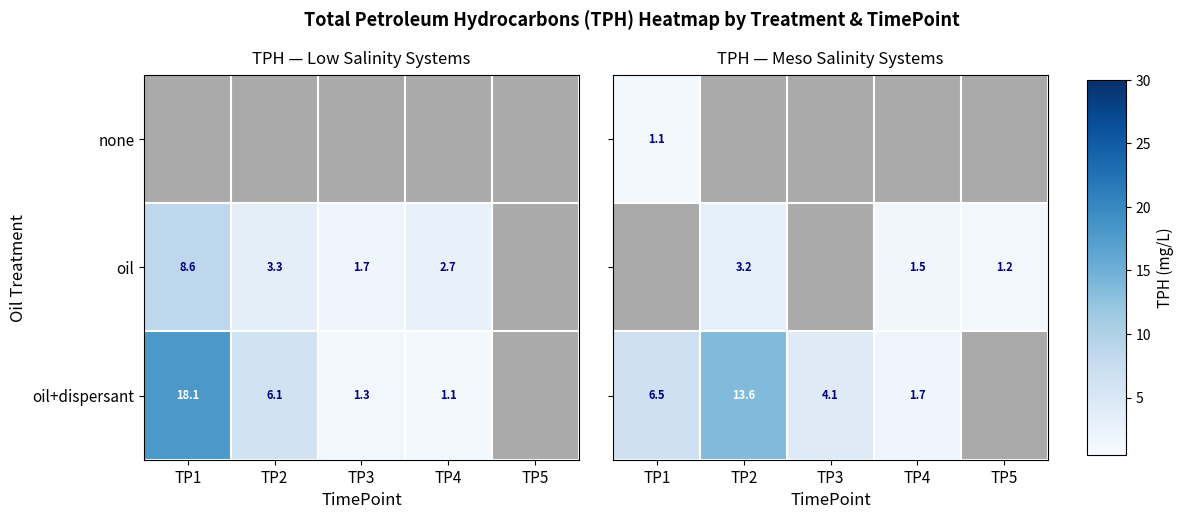

At which label does oil first exceed 3?

TP2